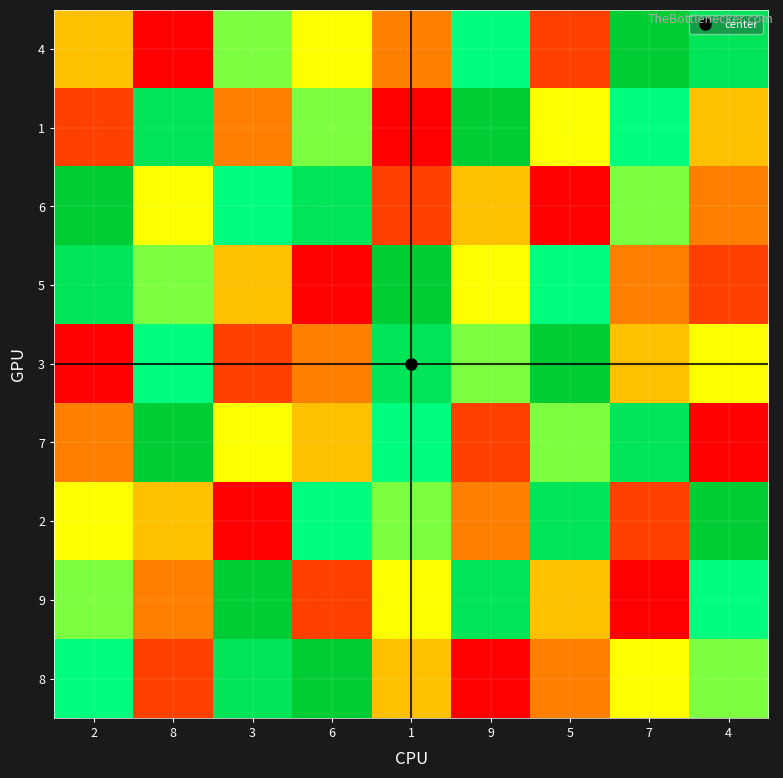

Reading left to right, what are all the values shown in this chart?

4: 2=4	8=1	3=6	6=5	1=3	9=7	5=2	7=9	4=8
1: 2=2	8=8	3=3	6=6	1=1	9=9	5=5	7=7	4=4
6: 2=9	8=5	3=7	6=8	1=2	9=4	5=1	7=6	4=3
5: 2=8	8=6	3=4	6=1	1=9	9=5	5=7	7=3	4=2
3: 2=1	8=7	3=2	6=3	1=8	9=6	5=9	7=4	4=5
7: 2=3	8=9	3=5	6=4	1=7	9=2	5=6	7=8	4=1
2: 2=5	8=4	3=1	6=7	1=6	9=3	5=8	7=2	4=9
9: 2=6	8=3	3=9	6=2	1=5	9=8	5=4	7=1	4=7
8: 2=7	8=2	3=8	6=9	1=4	9=1	5=3	7=5	4=6